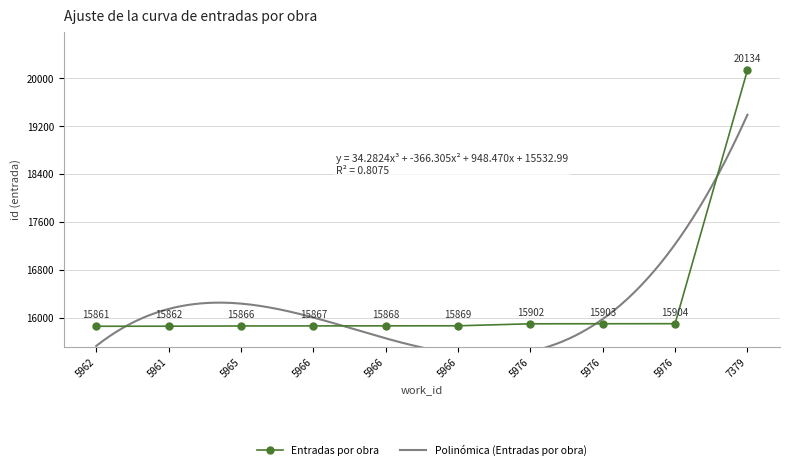

True or false: the data has more than 0 interior local peaks.

False